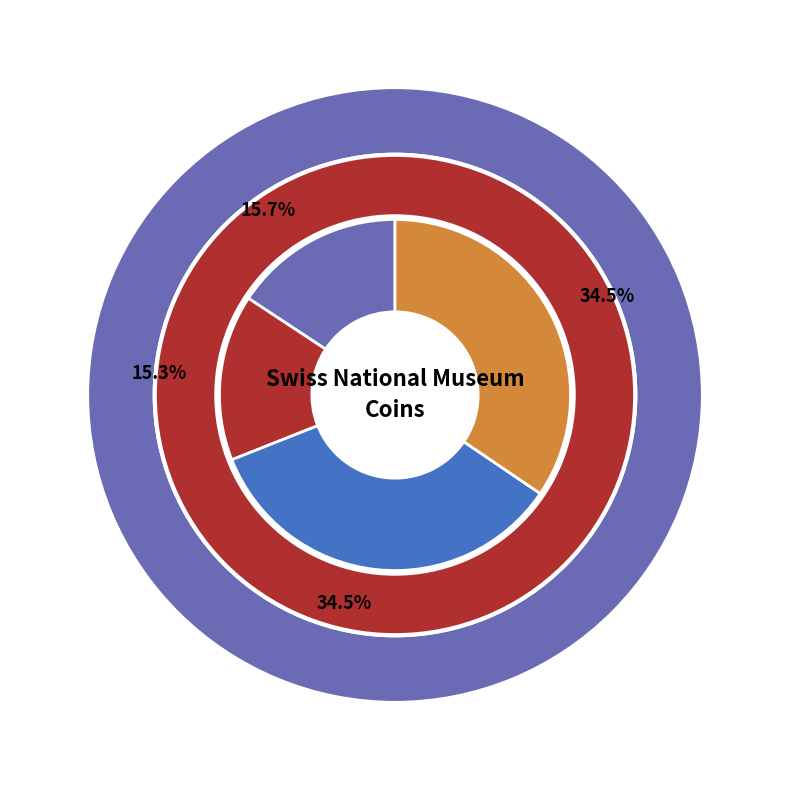

Does M-10757 account for over 50% of the chart?

No